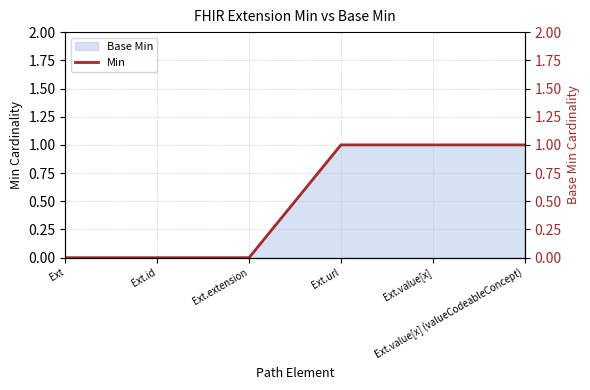

At which category is the sum across all series the highest?

Ext.url